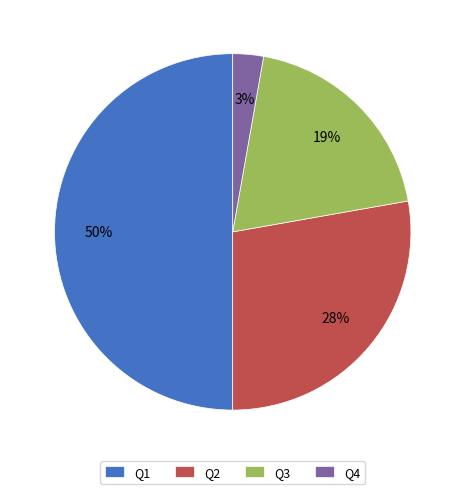

How many slices are in this pie chart?

4